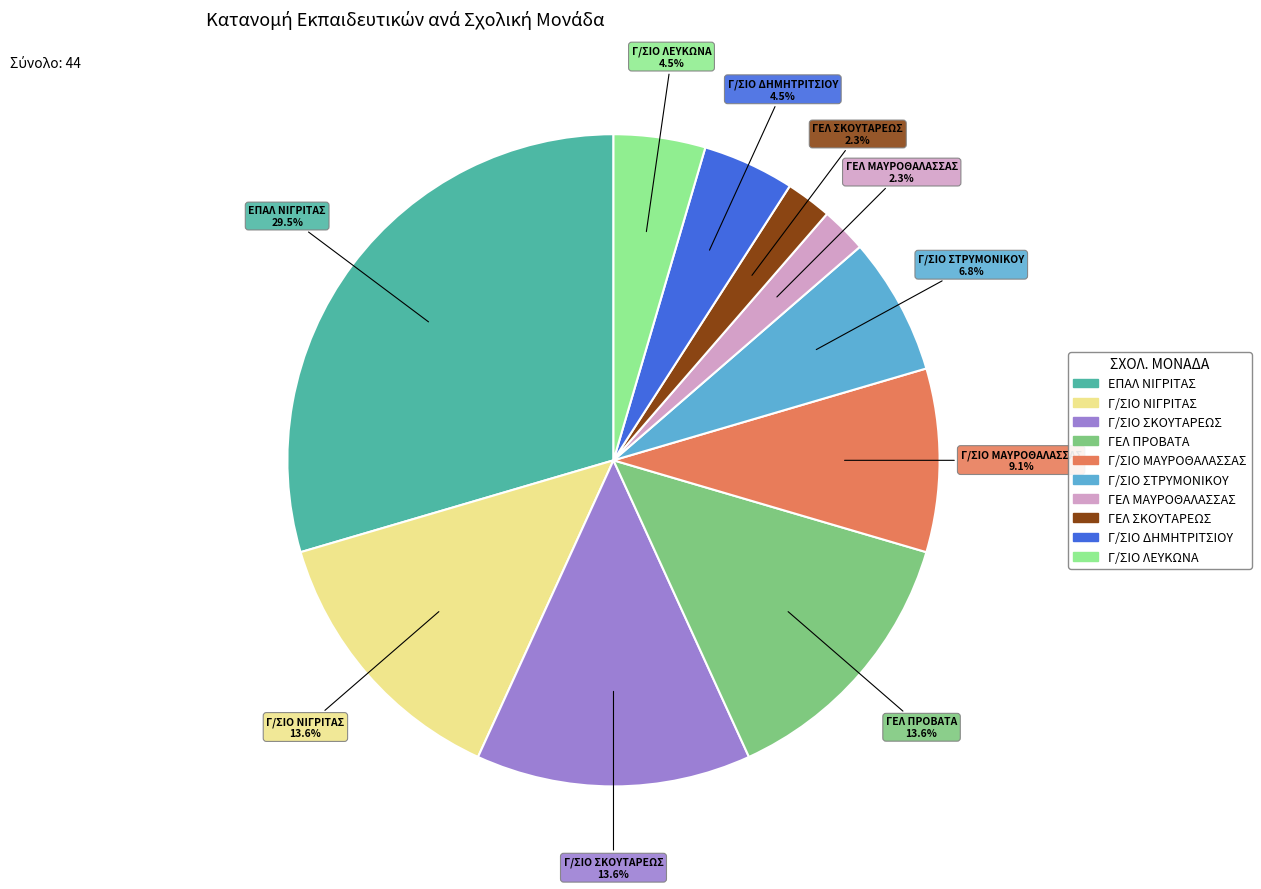

To the nearest percent, what portion does Γ/ΣΙΟ ΝΙΓΡΙΤΑΣ represent?

14%